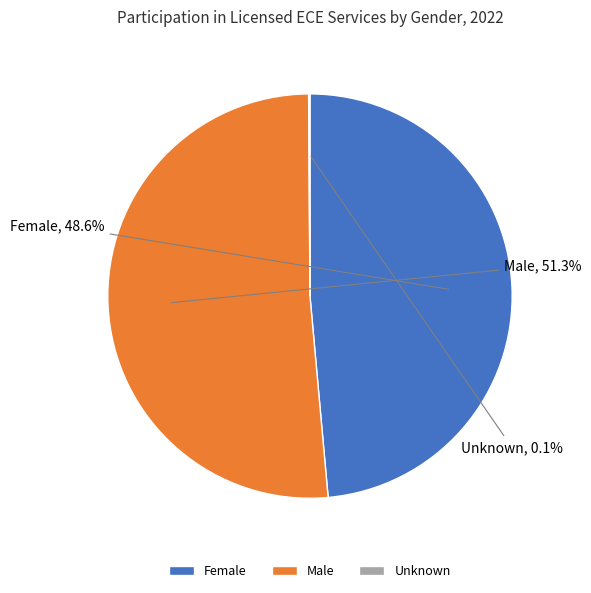

Which category has the biggest portion of the pie?

Male